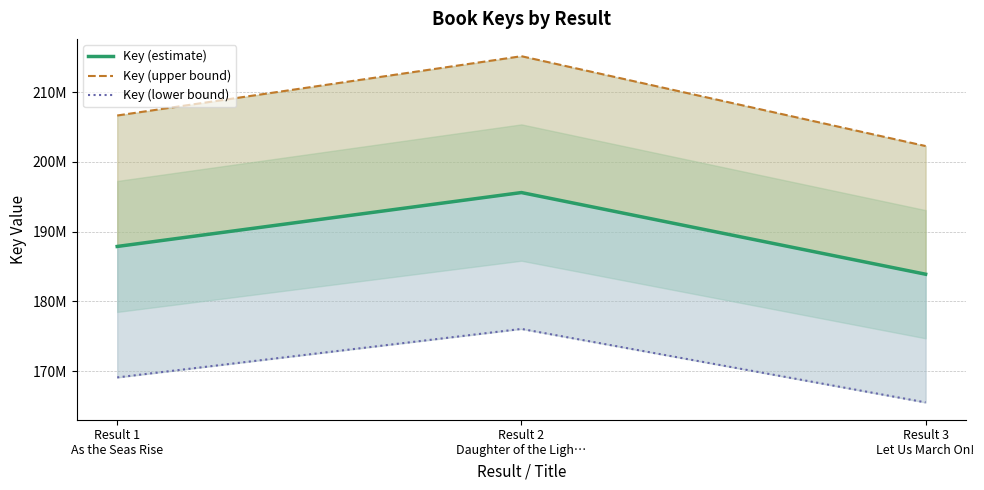

What are all the series names shown in the legend?

Key (estimate), Key (upper bound), Key (lower bound)